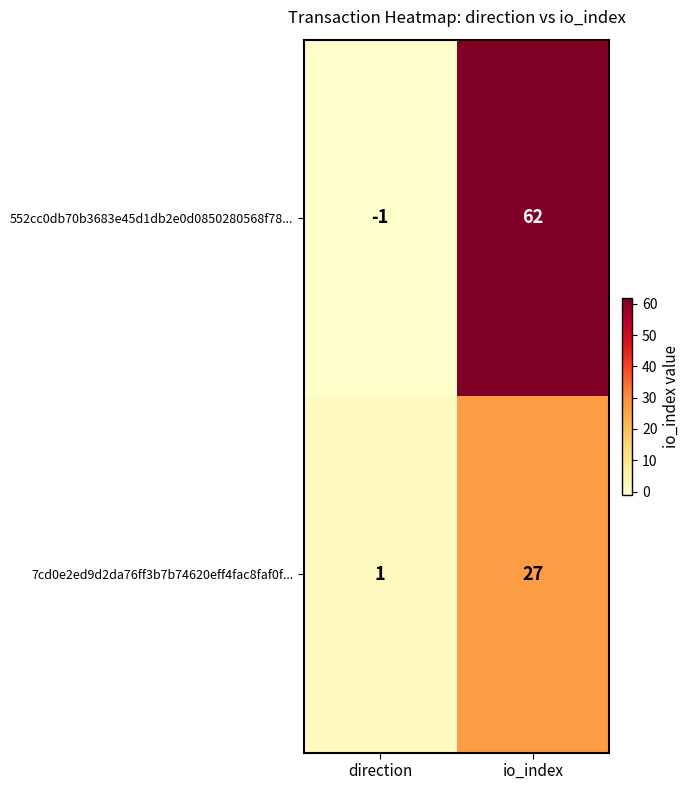

True or false: 552cc0db70b3683e45d1db2e0d0850280568f78... has a value of 0 at direction.

False